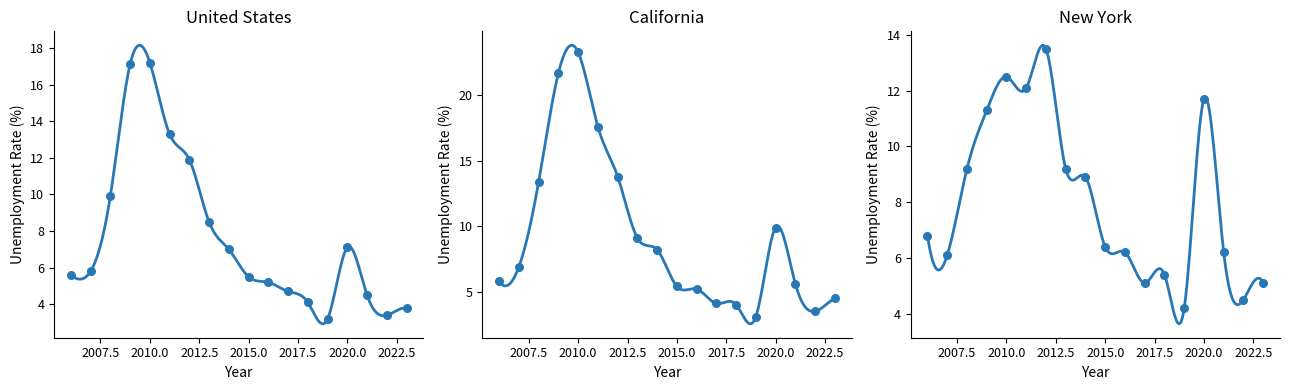

Which series reaches the minimum Y coordinate?

California